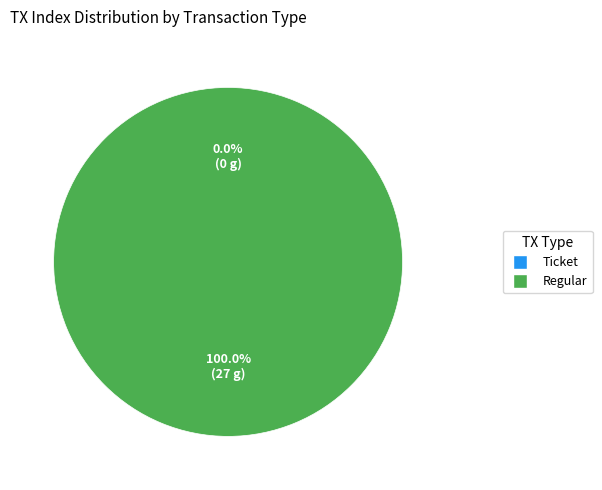

To the nearest percent, what percentage of the pie is Regular?

100%